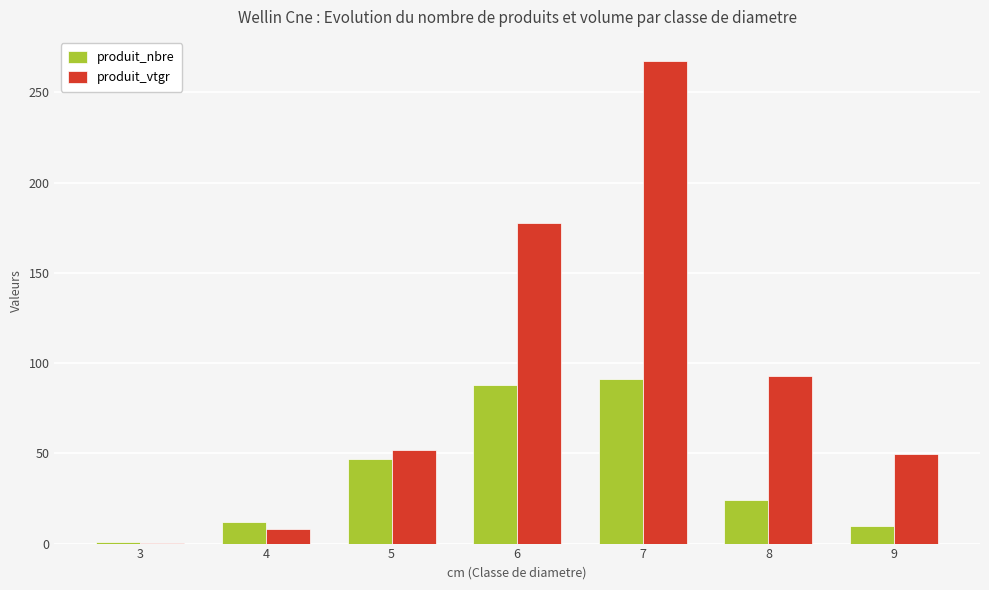

What is the spread (max minus min) of values at 9?

39.6